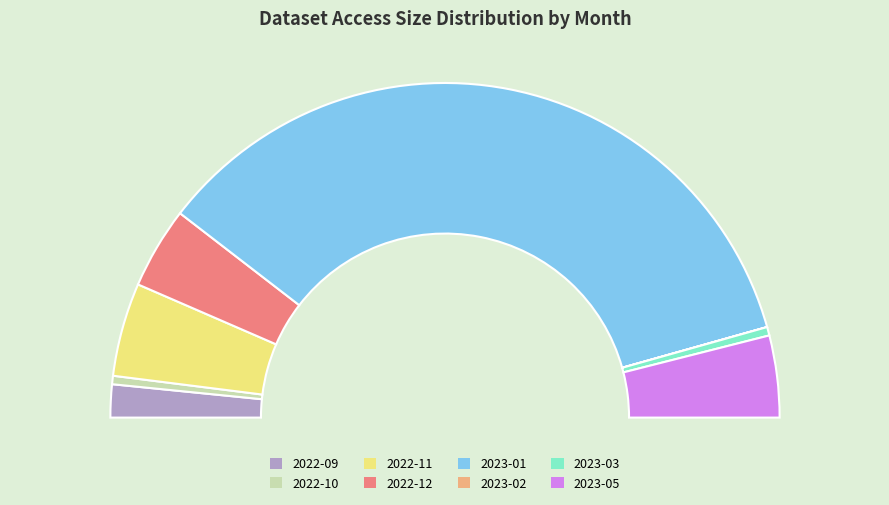

How much of the chart is everything except 2023-03?

99.2%